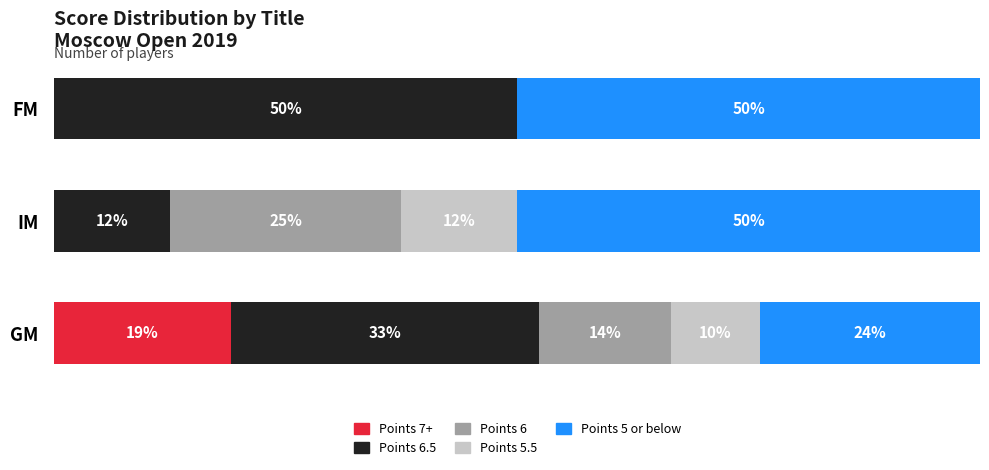

What are all the series names shown in the legend?

Points 7+, Points 6.5, Points 6, Points 5.5, Points 5 or below